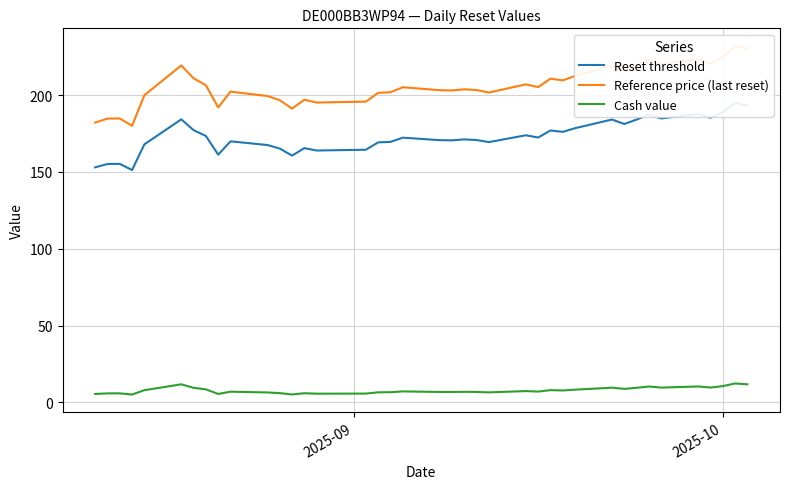

True or false: Cash value and Reset threshold intersect in this chart.

False